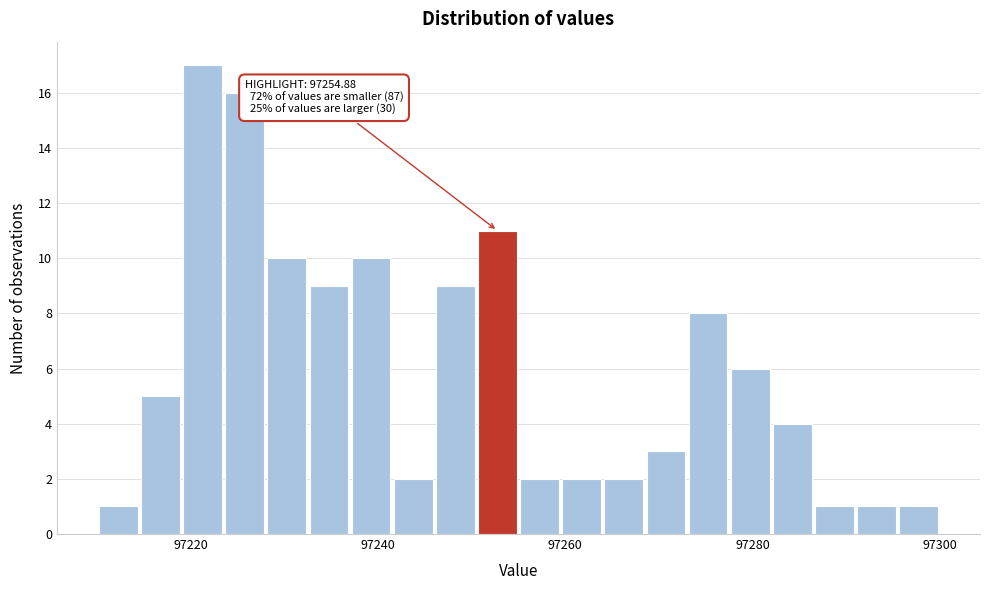

Around what value on the x-axis is the tallest bar? Give the approximate position of its centre, as read against the axis.

97222